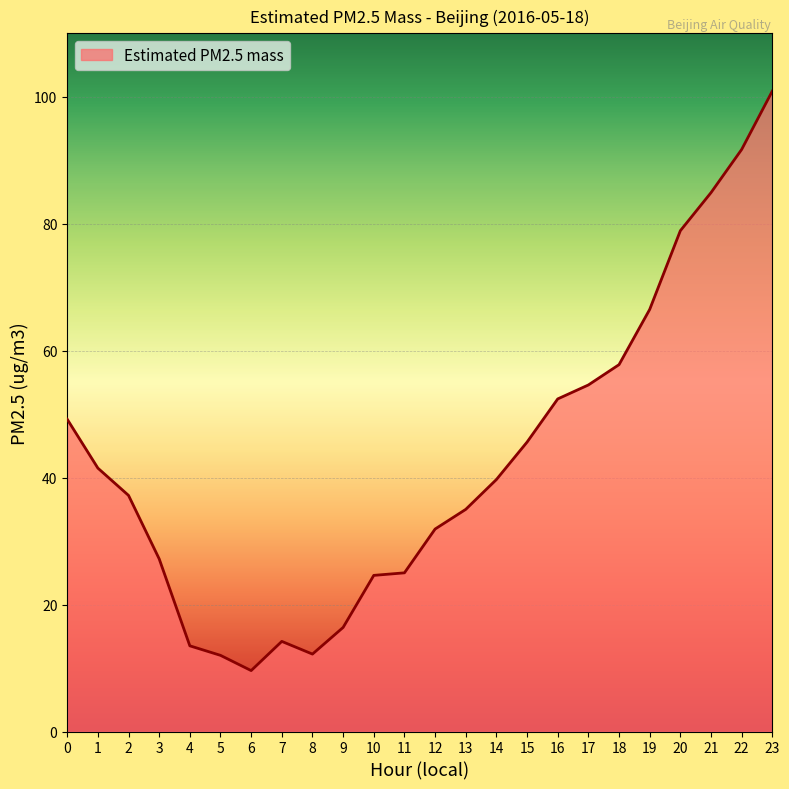

What is the difference between the maximum and second lowest values?

88.9